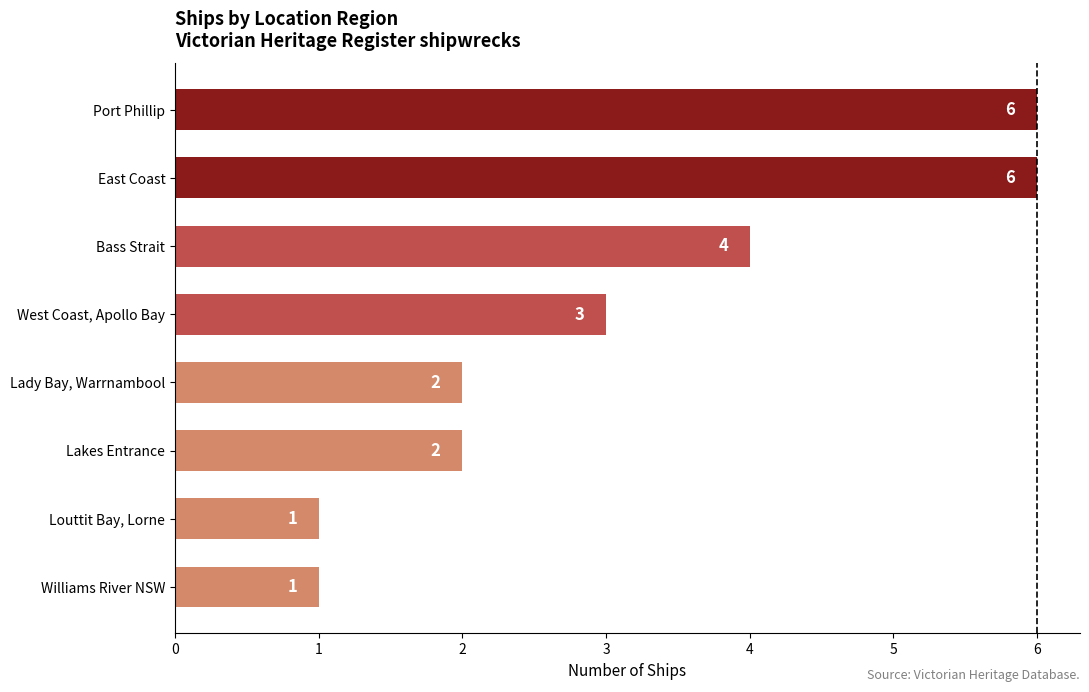

Does the chart contain stacked bars?

No